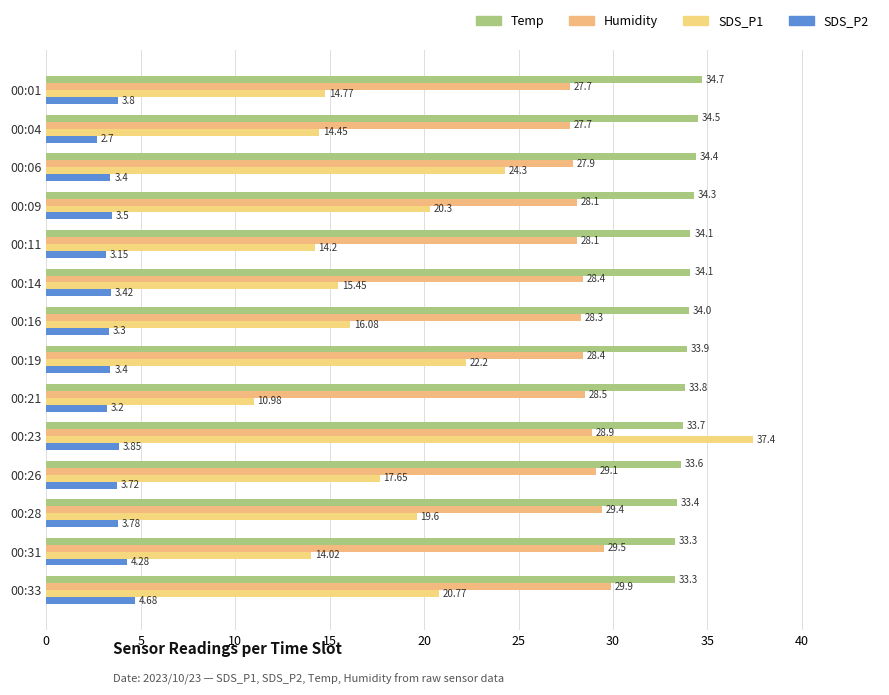

Count the number of categories in the chart.

14